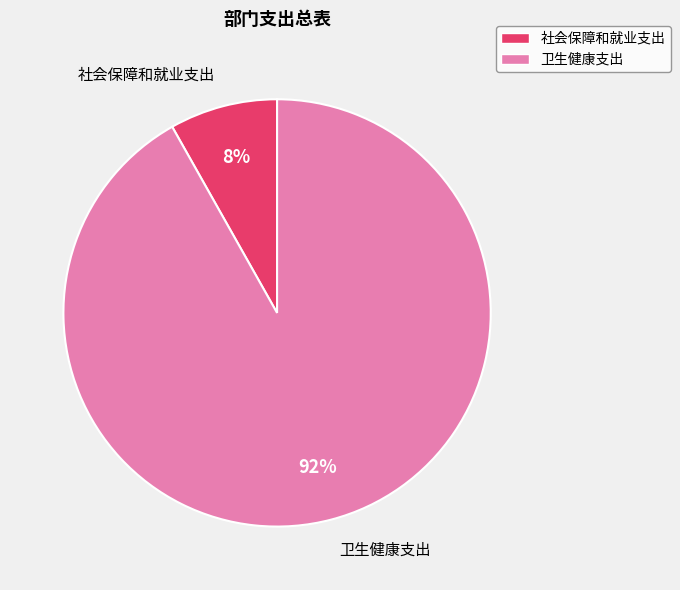

To the nearest percent, what is the difference between the largest and smallest slice percentages?

84%